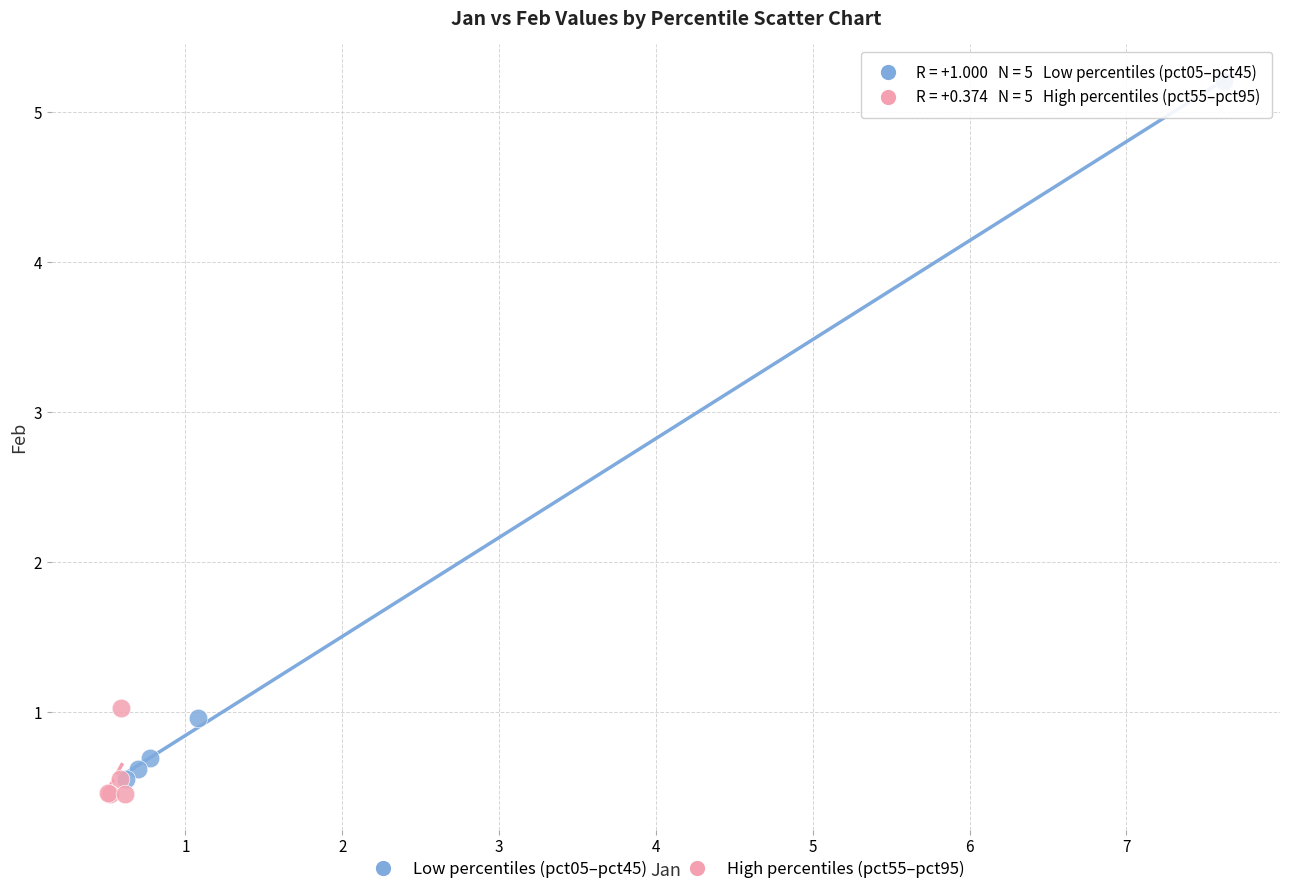

Which series has the widest spread of Y values?

Low percentiles (pct05–pct45)